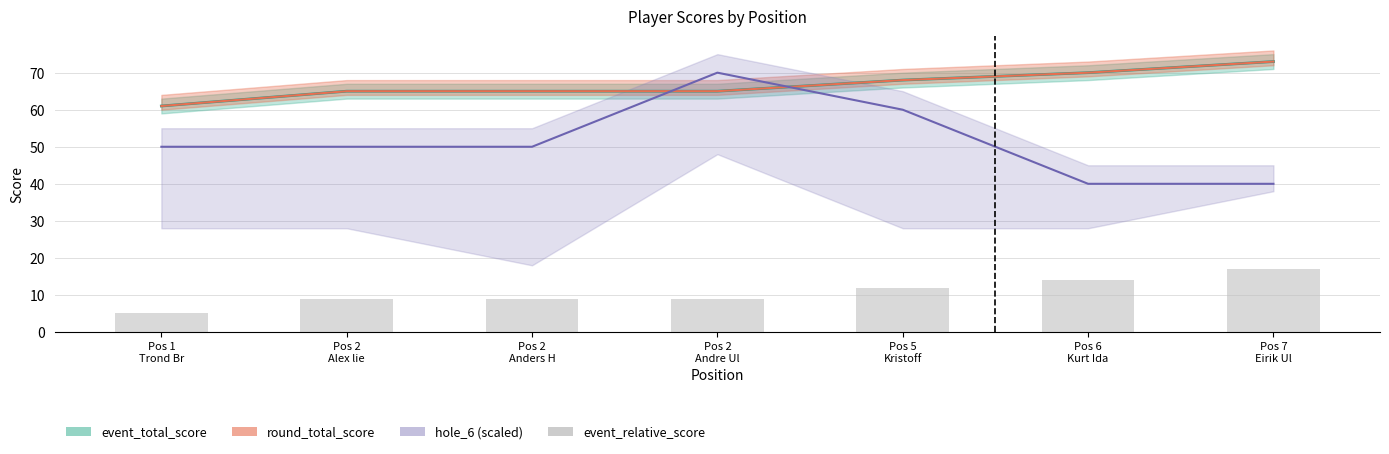

What is the label of the 2nd bar from the left?

Pos 2
Alex lie